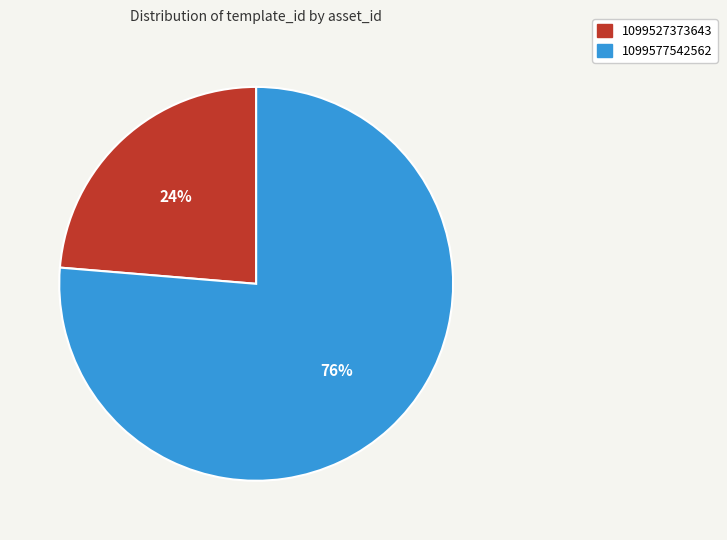

The 1099577542562 slice represents 76% of the pie. True or false?

True